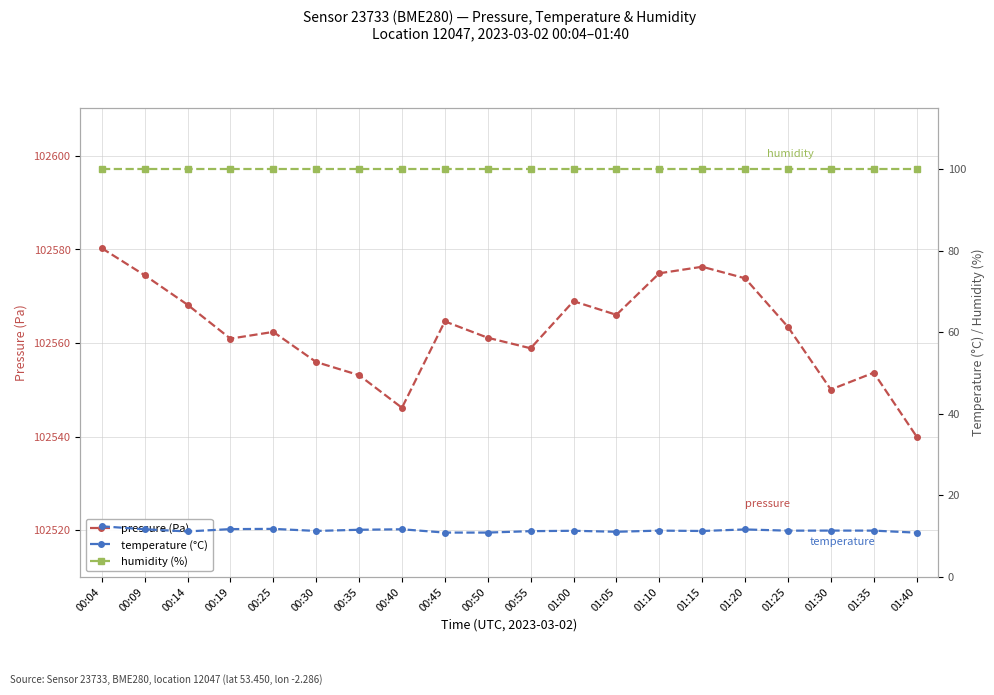

Does the chart display data point markers on the line(s)?

Yes